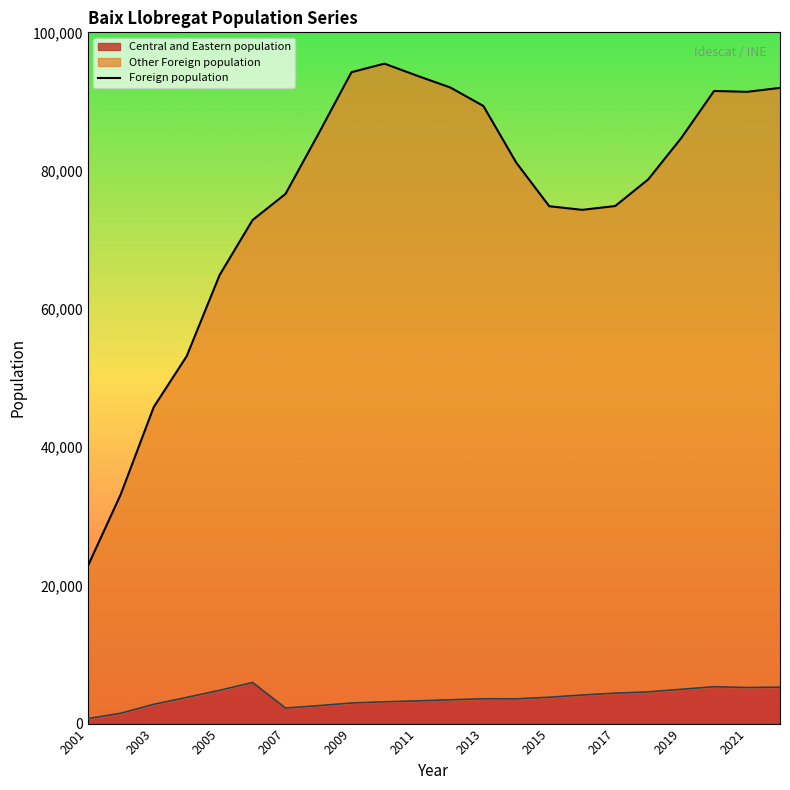

What is the greatest value displayed?

95471